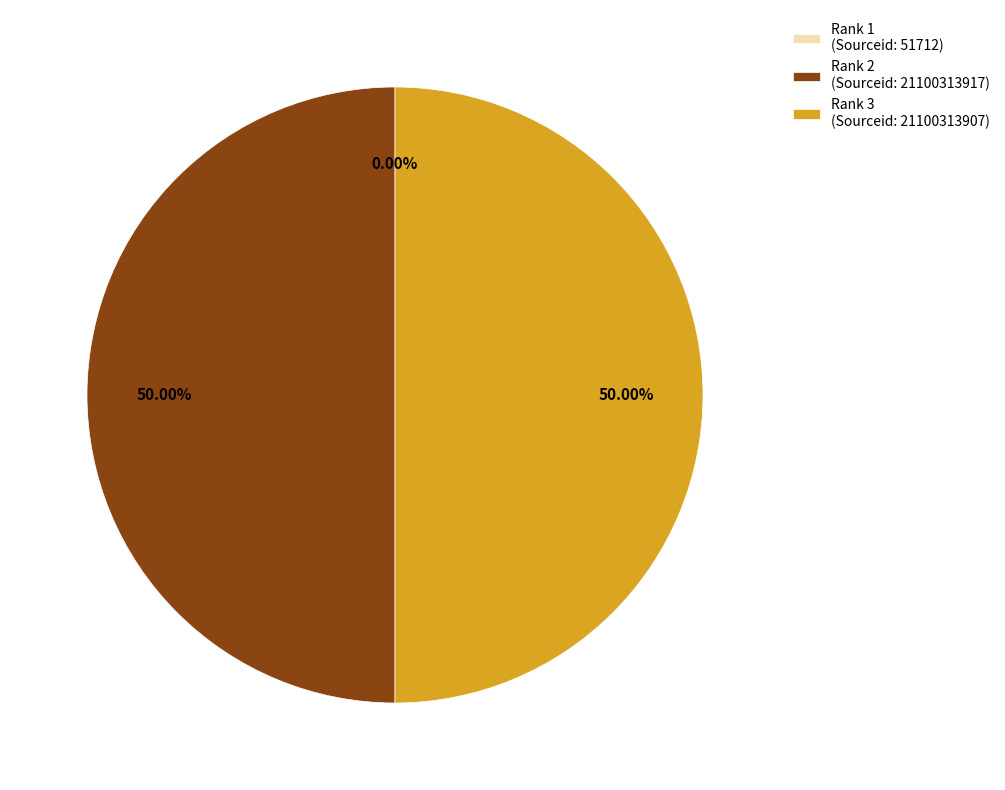

True or false: Rank 1 (Sourceid: 51712) accounts for 1% of the total.

False